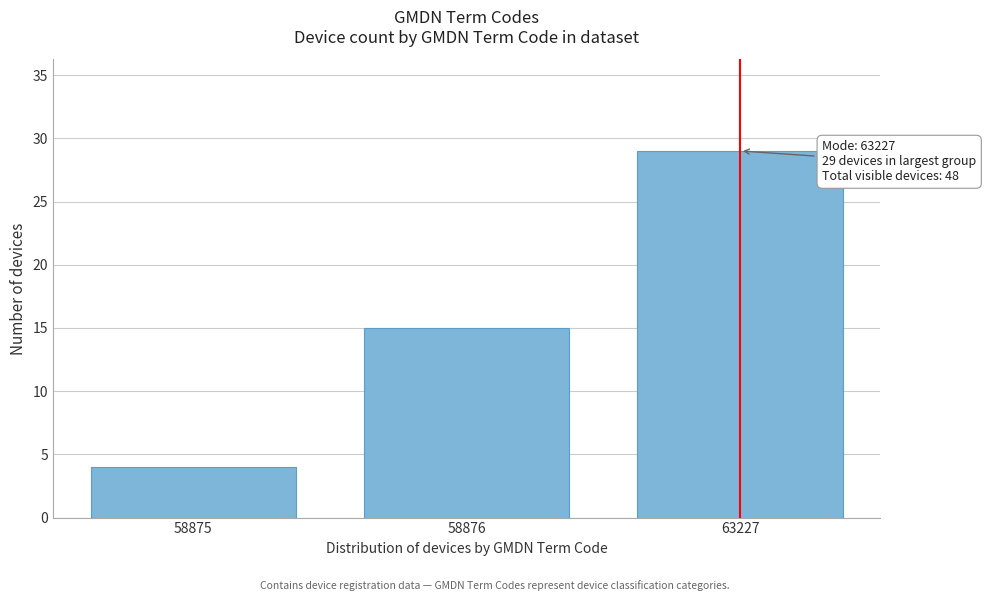

Reading left to right, transcribe all the data shown in this chart.

58875=4	58876=15	63227=29